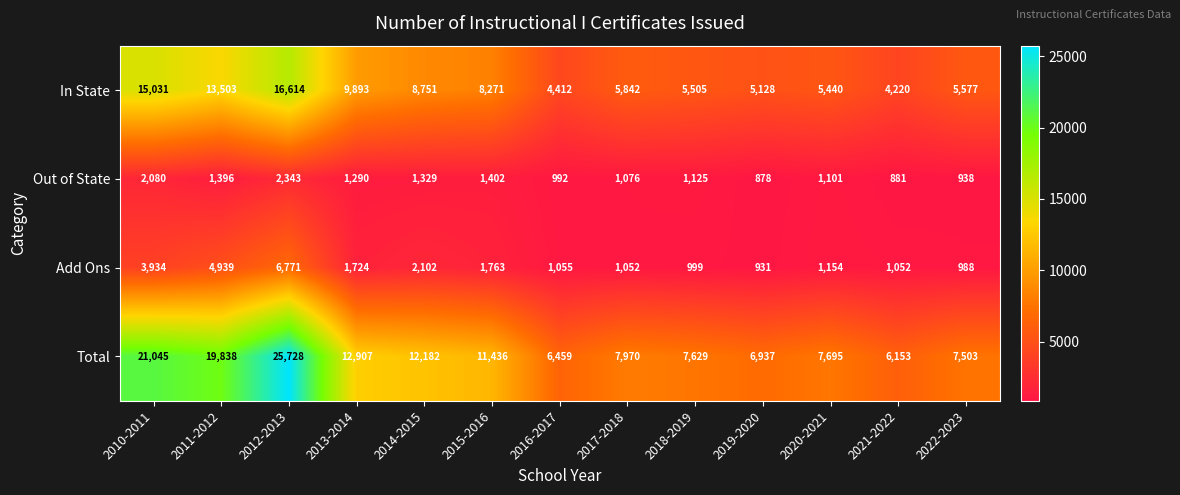

Which category has the lowest value across all series?

2019-2020